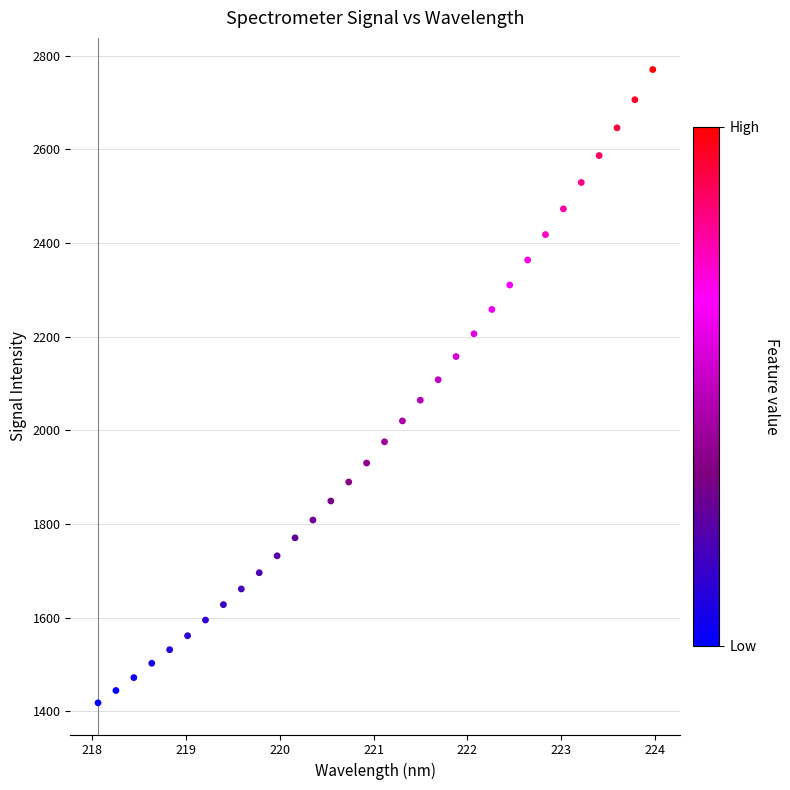

What is the range of X values (max minus min)?

5.9